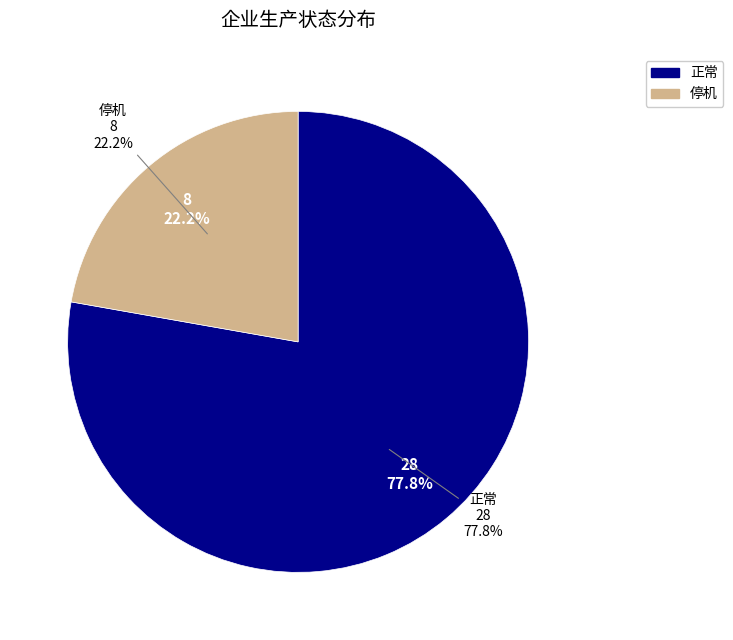

Is the sum of 正常 and 停机 greater than half?

Yes